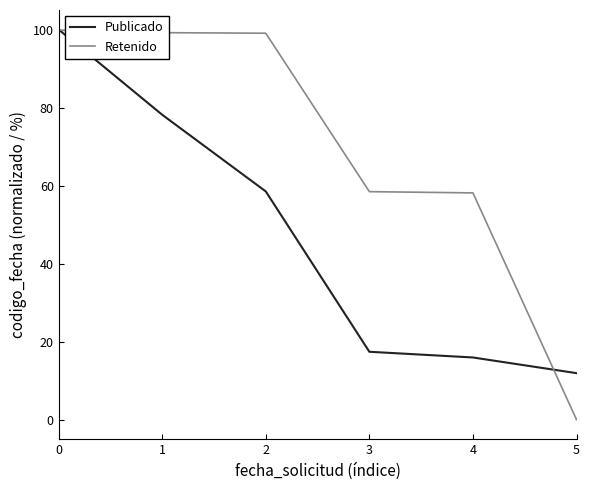

What is the total value across all series at 5?

11.9